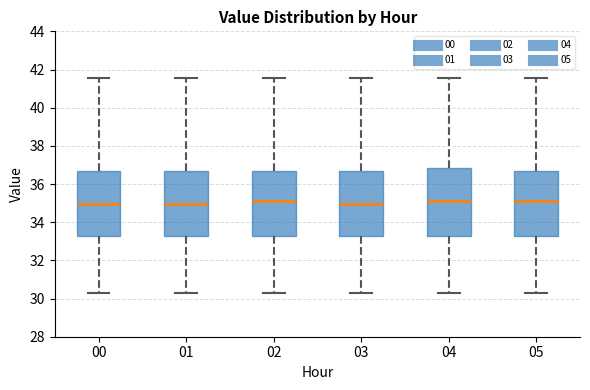

Reading left to right, transcribe this box plot: for each box, give where its median line is, the range the box spans, and where its two whiskers end, as read against the y-axis. The values are not printed on the chart, so give them approximately, as read against the axis.

00: median 35.0, box 33.2 to 36.8, whiskers 30.4 to 41.6
01: median 35.0, box 33.2 to 36.8, whiskers 30.4 to 41.6
02: median 35.0, box 33.2 to 36.8, whiskers 30.4 to 41.6
03: median 35.0, box 33.2 to 36.8, whiskers 30.4 to 41.6
04: median 35.0, box 33.2 to 36.8, whiskers 30.4 to 41.6
05: median 35.0, box 33.2 to 36.8, whiskers 30.4 to 41.6